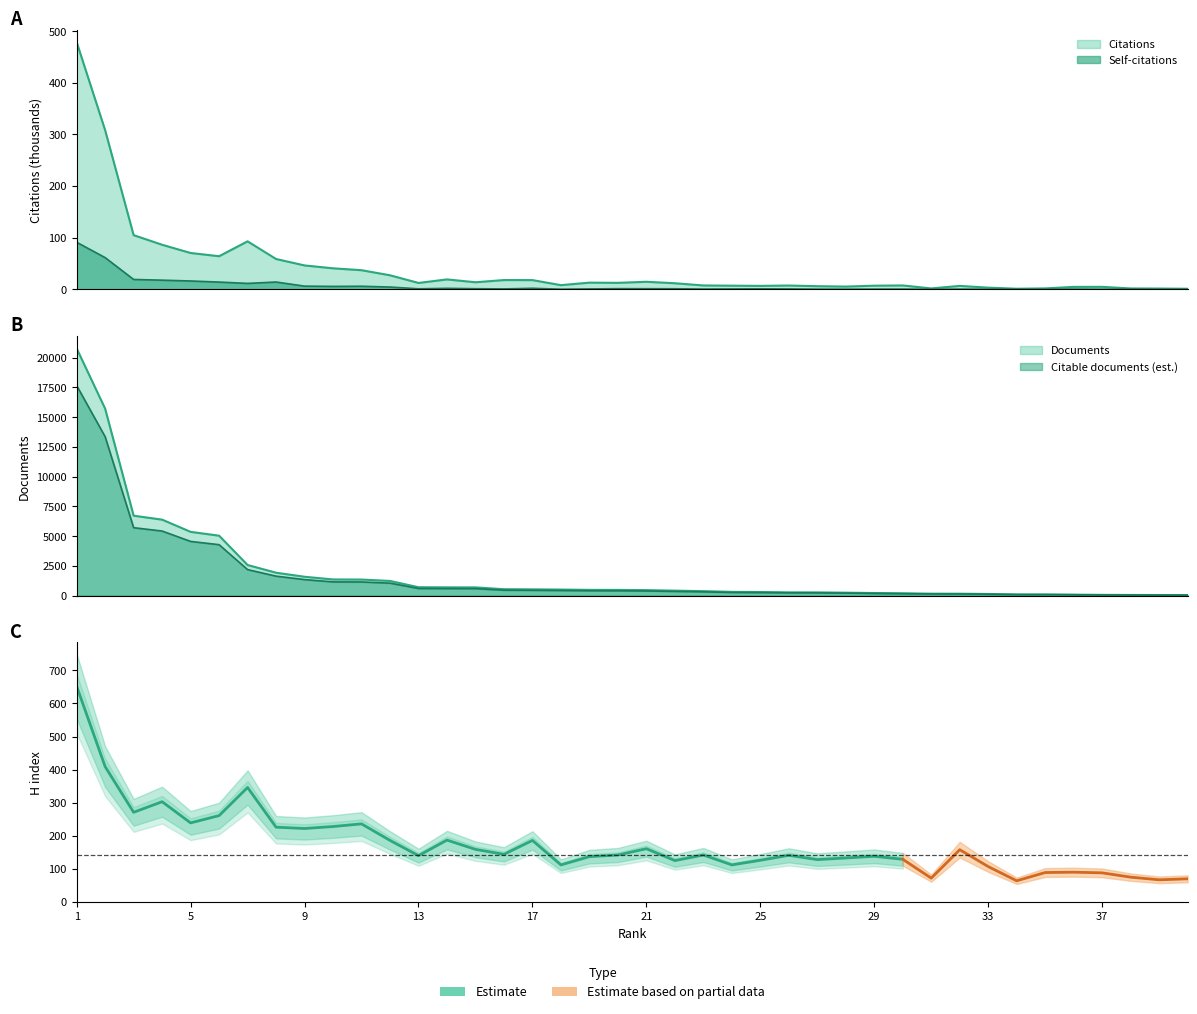

What is the value of the Documents point at the 31st from the left?

141.9